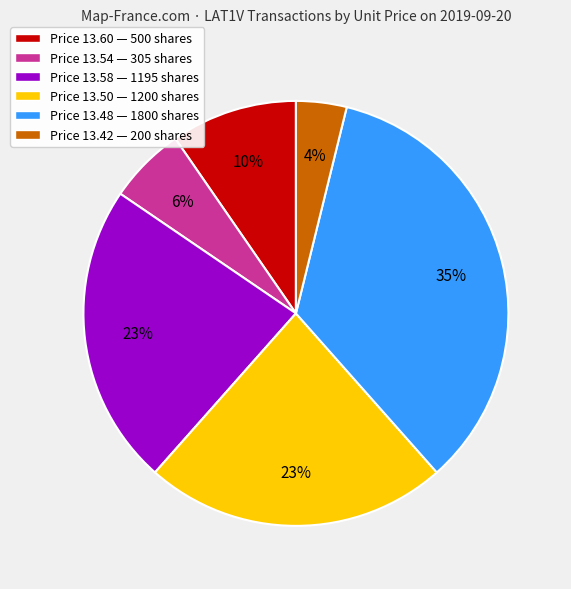

Is it true that Price 13.50 — 1200 shares is 8% of the pie?

False